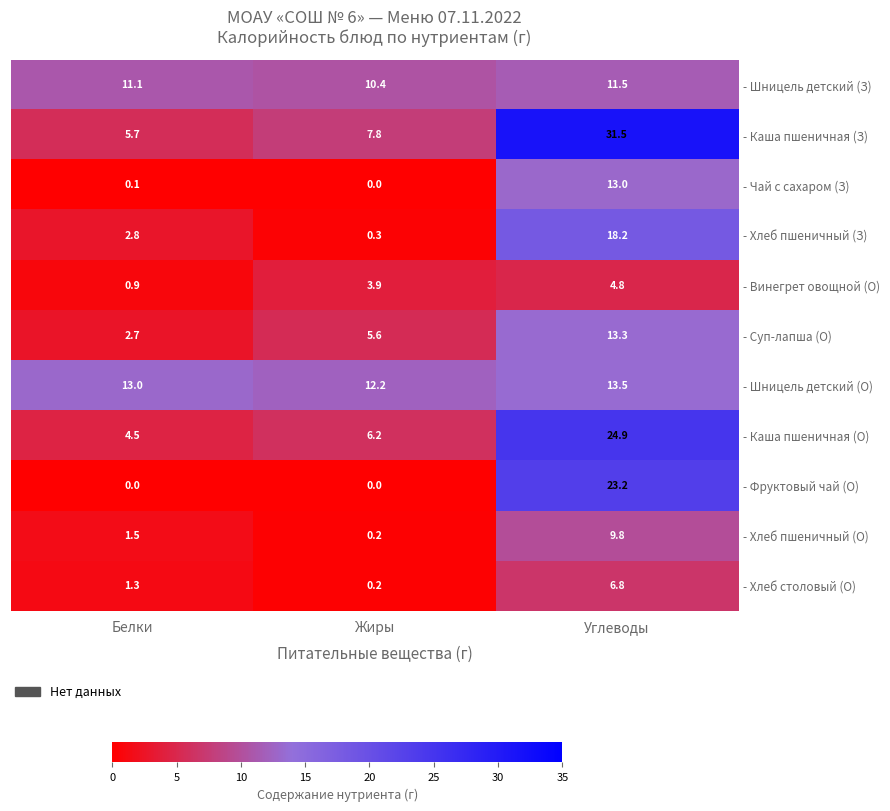

Which series has the widest spread of values?

- Каша пшеничная (З)